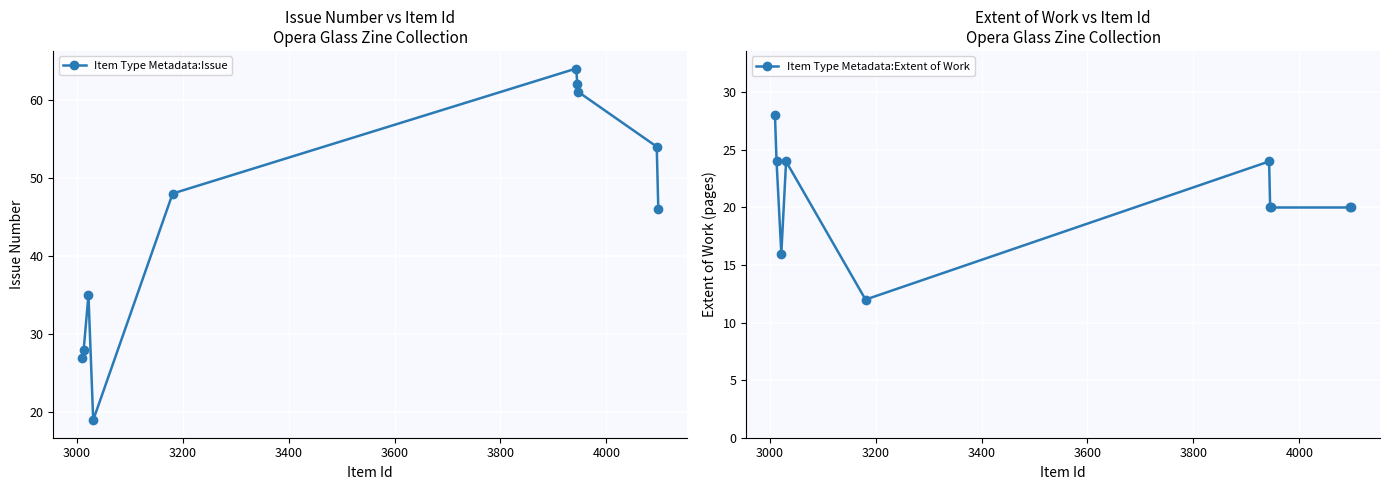

What is the value of the Item Type Metadata:Issue point at the 9th from the left?

54